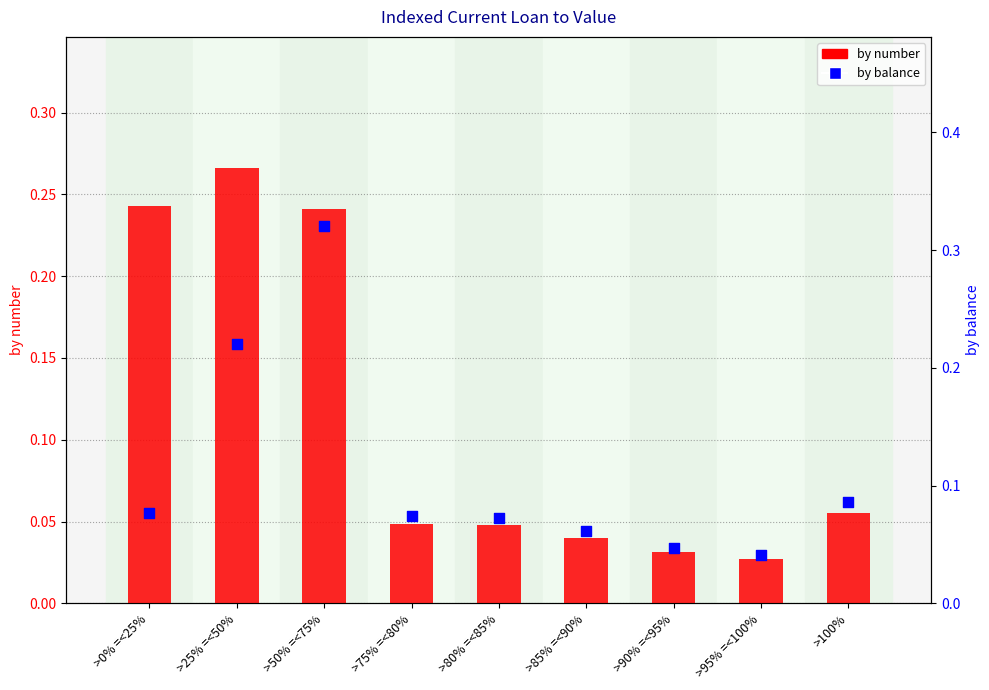

At which category is the sum across all series the highest?

>50% =<75%